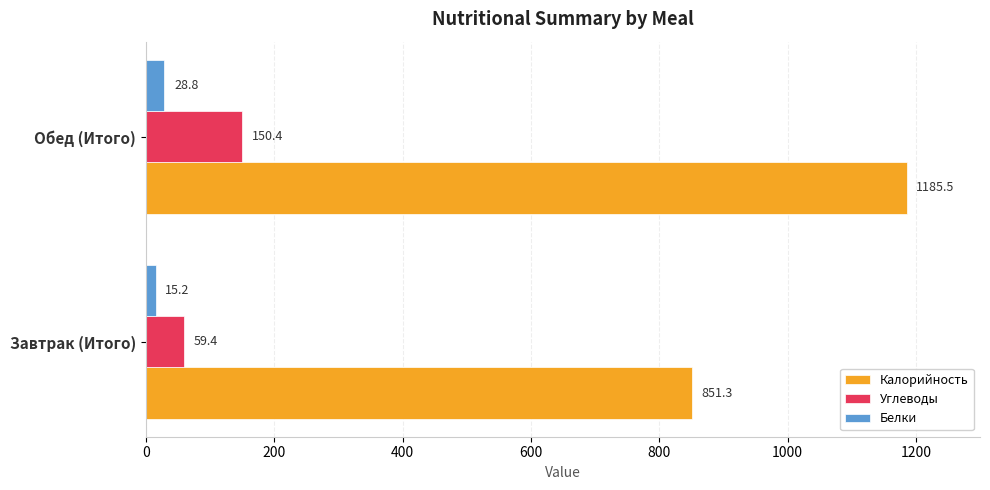

At which label is Калорийность closest to 1018?

Завтрак (Итого)